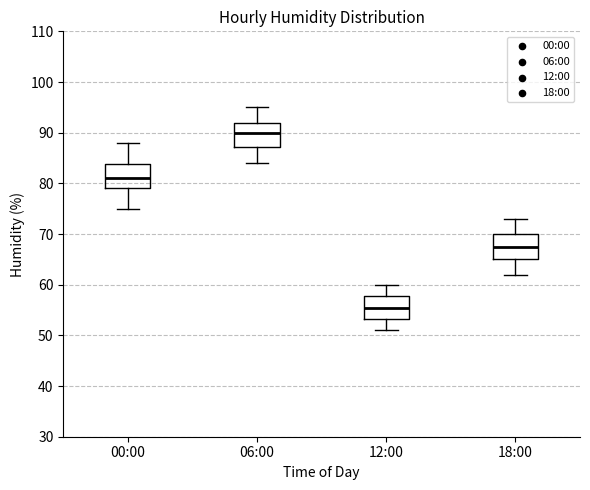

Which box has the highest median line?

06:00